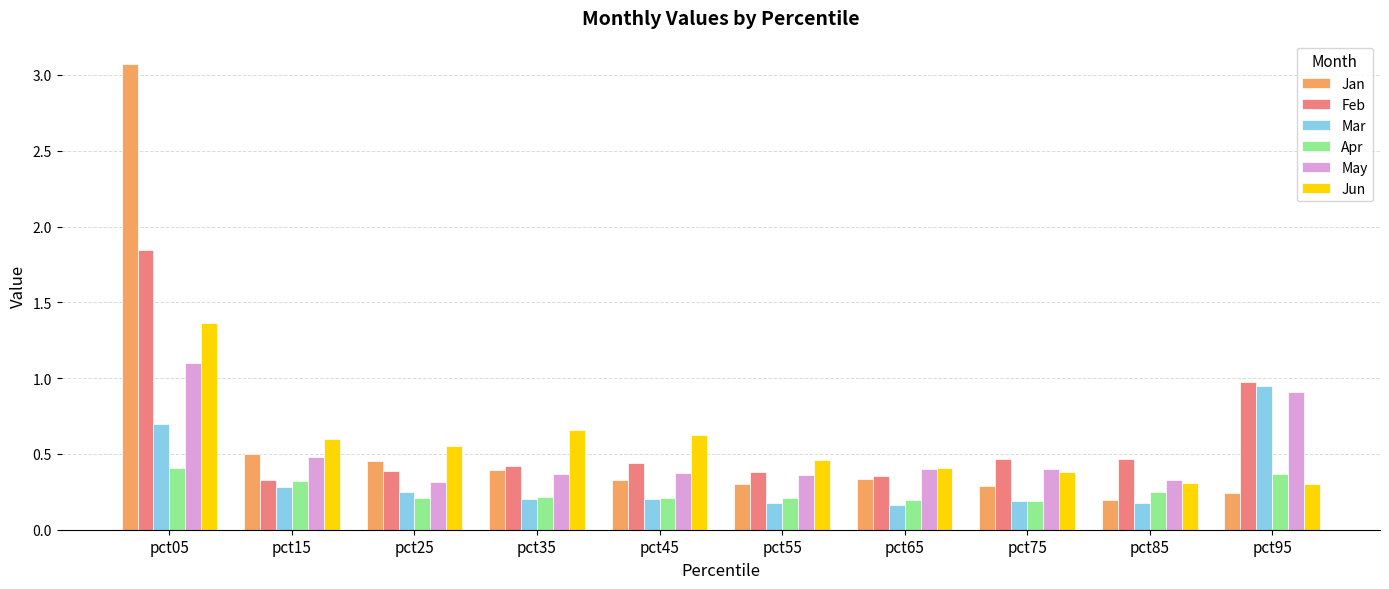

Which category has the highest value across all series?

pct05